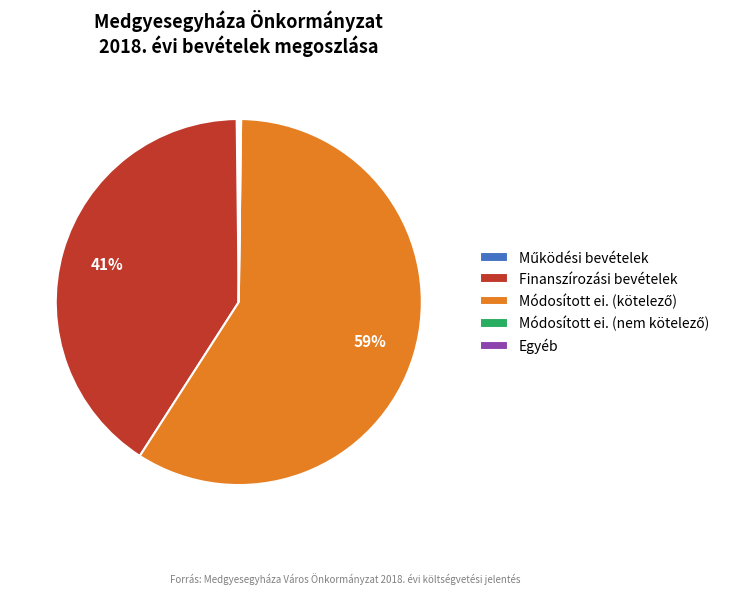

The Finanszírozási bevételek slice represents 41% of the pie. True or false?

True